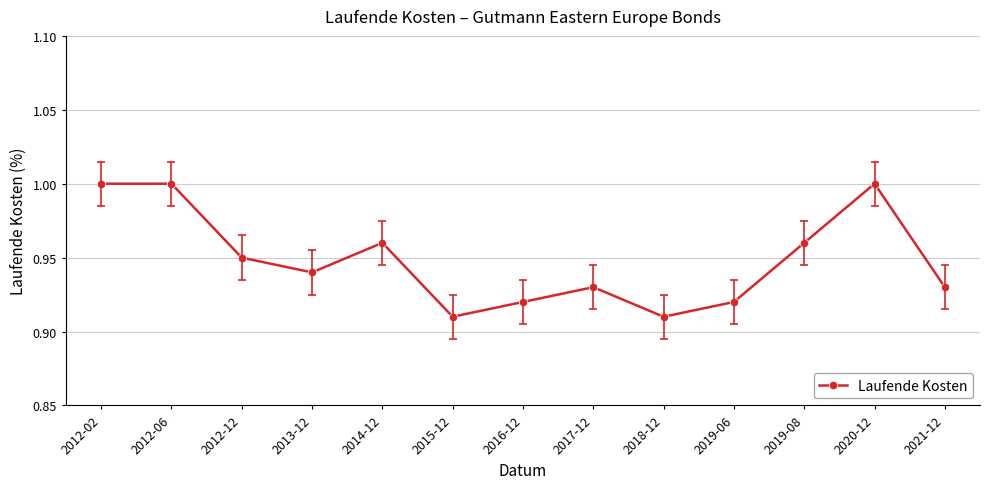

Where is the first local minimum?

2013-12